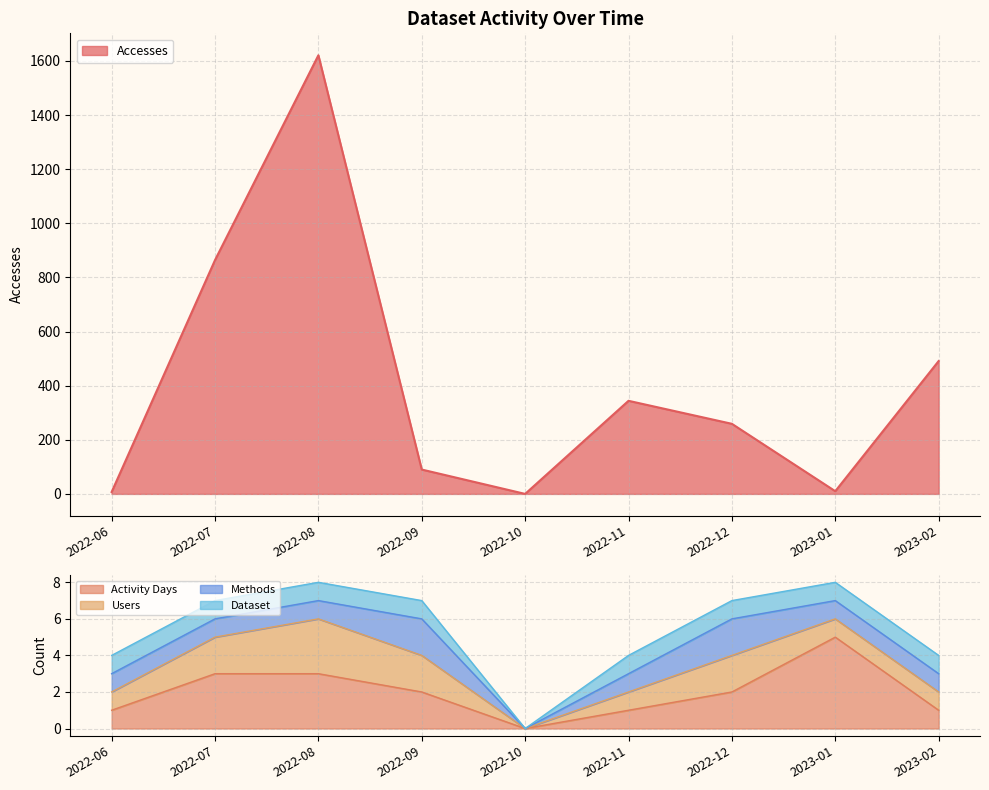

What is the label of the 1st point from the right?

2023-02